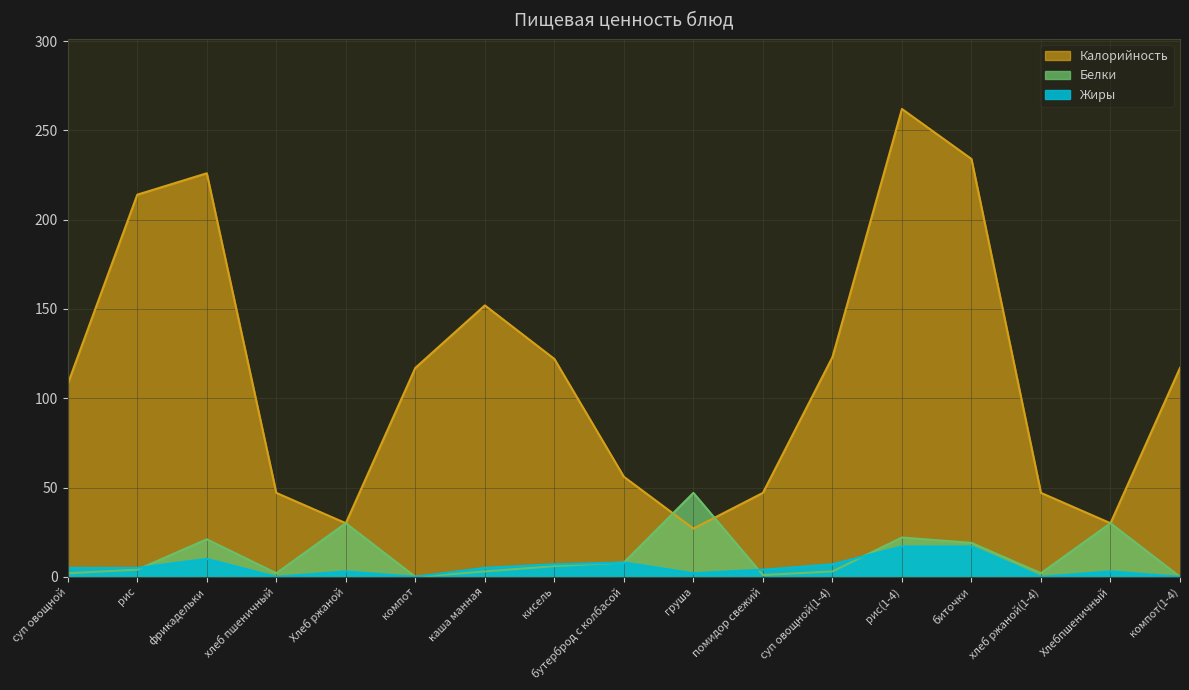

List the series in order of their peak value, lowest first.

Жиры, Белки, Калорийность